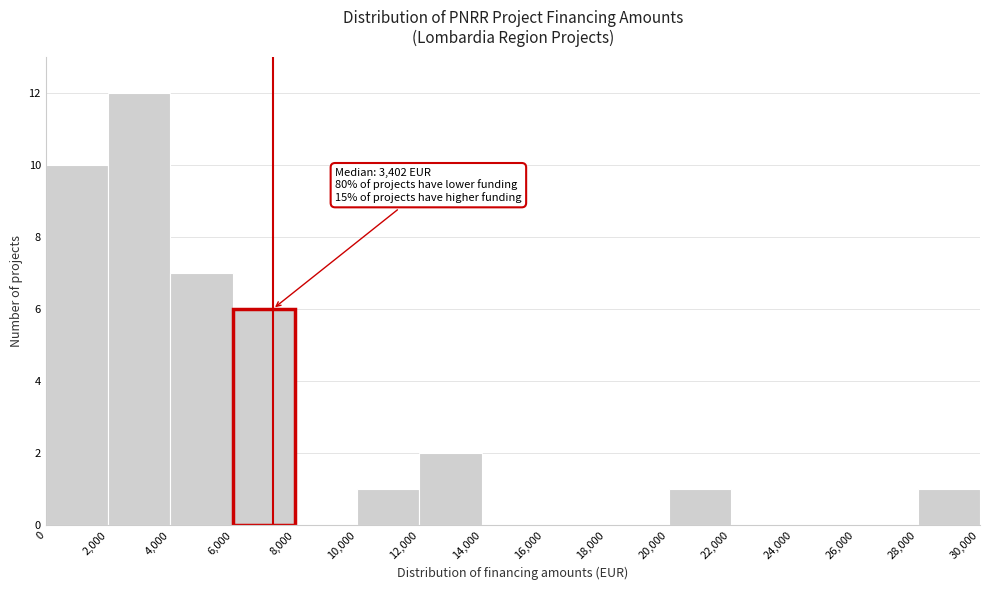

Which range on the x-axis has the tallest bar?

2,000 to 4,000